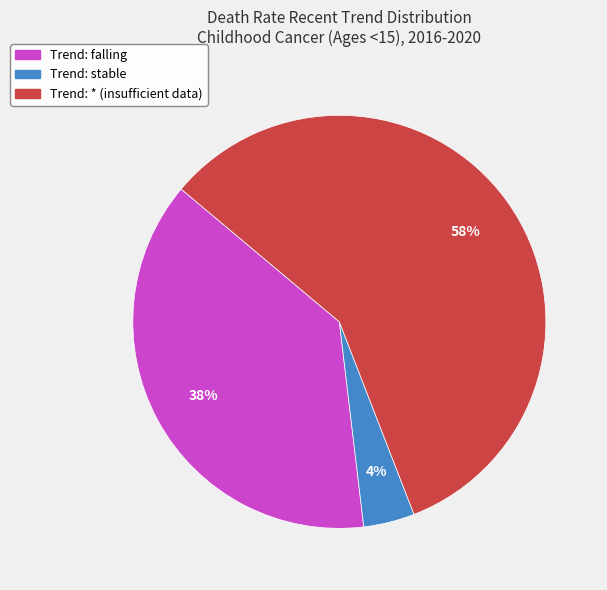

To the nearest percent, what is the difference between the largest and smallest slice percentages?

54%